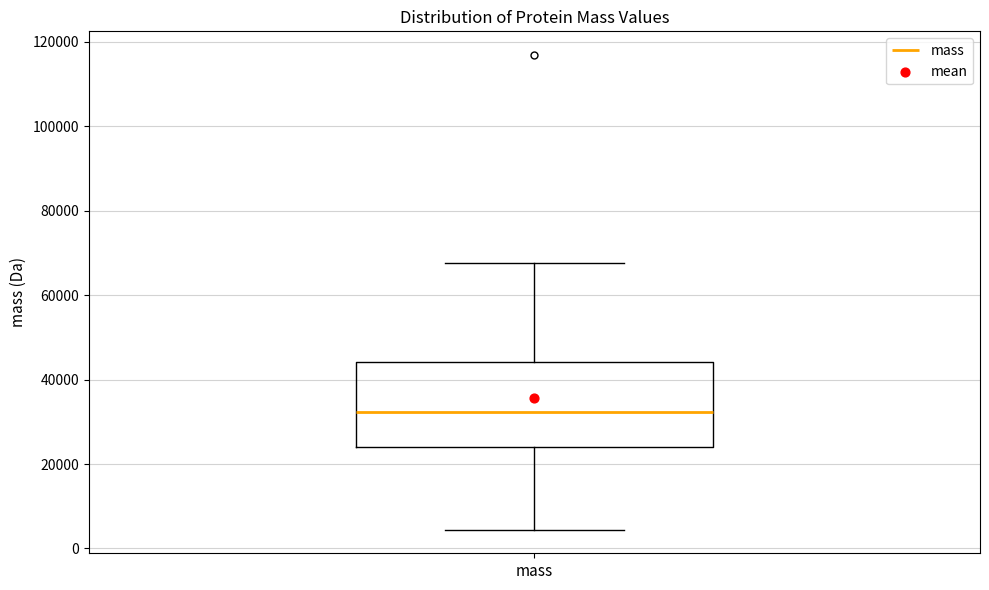

Where does the lower whisker of the box for mass end on the y-axis? The values are not printed on the chart, so give them approximately, as read against the axis.

4000